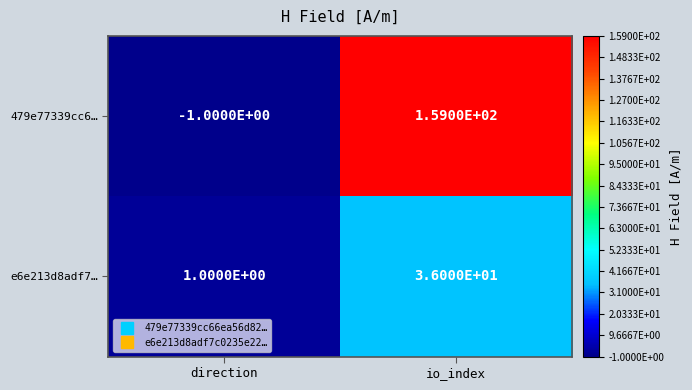

List the series in order of their overall mean, lowest first.

e6e213d8adf7…, 479e77339cc6…